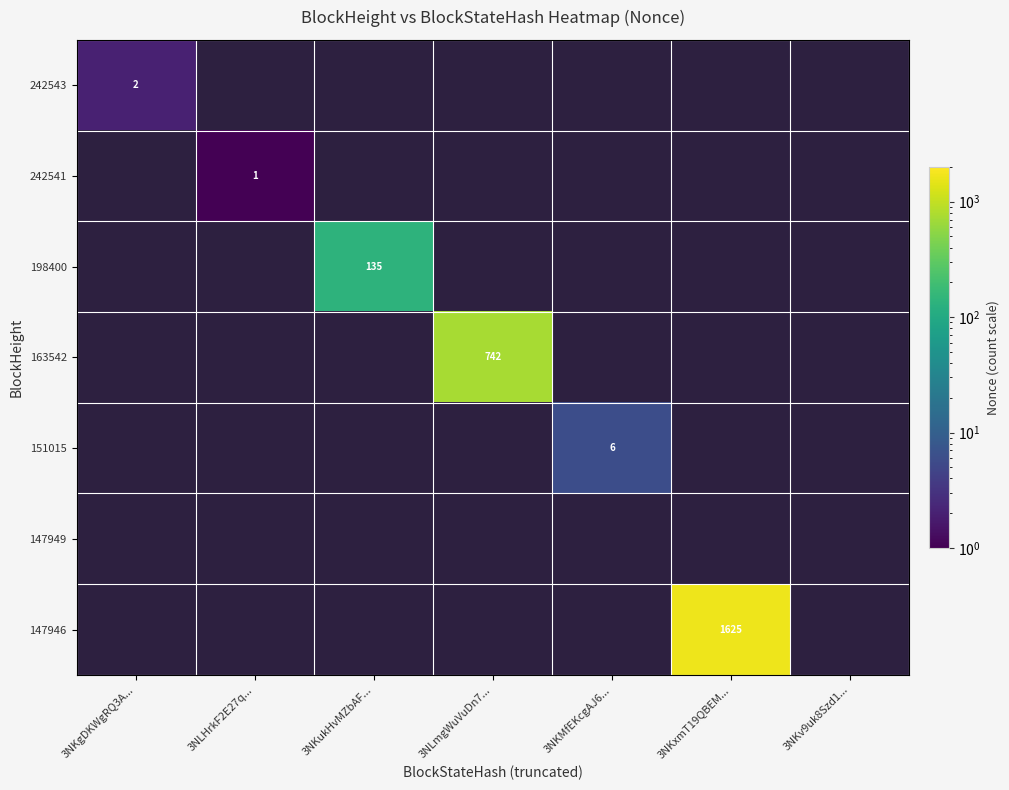

What is the minimum value shown in the chart?

1.0